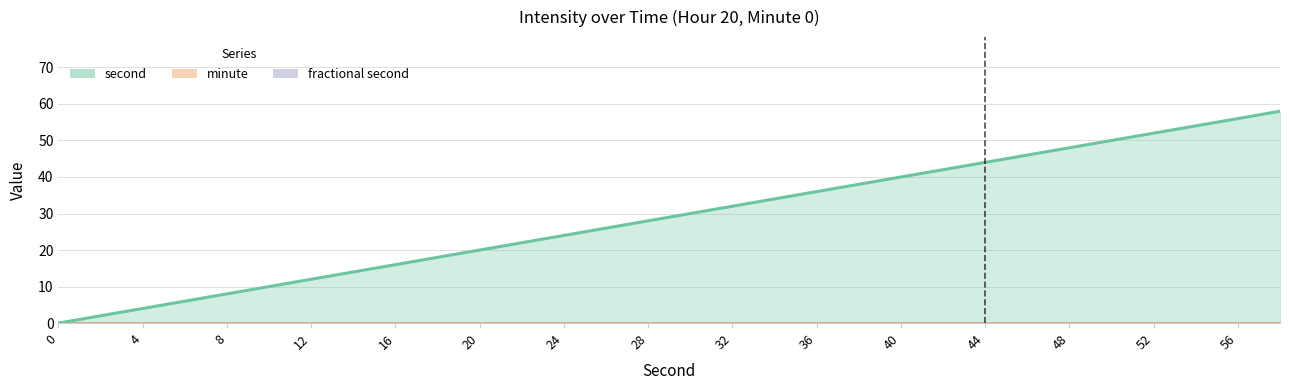

Which label corresponds to the largest value in the chart?

58